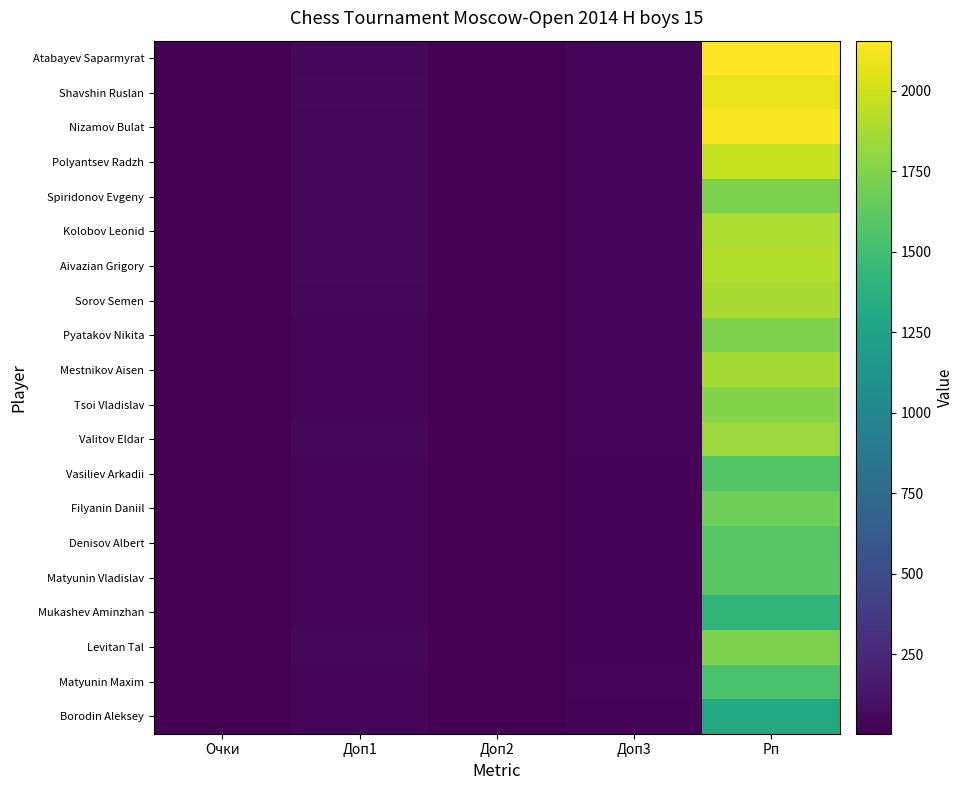

Reading left to right, what are all the values shown in this chart?

Atabayev Saparmyrat: Очки=8.0	Доп1=51.5	Доп2=7.0	Доп3=39.5	Рп=2156.0
Shavshin Ruslan: Очки=7.5	Доп1=54.5	Доп2=6.0	Доп3=41.0	Рп=2087.0
Nizamov Bulat: Очки=7.0	Доп1=52.0	Доп2=7.0	Доп3=38.0	Рп=2137.0
Polyantsev Radzh: Очки=6.5	Доп1=53.0	Доп2=6.0	Доп3=34.0	Рп=1966.0
Spiridonov Evgeny: Очки=6.5	Доп1=49.0	Доп2=5.0	Доп3=34.0	Рп=1734.0
Kolobov Leonid: Очки=6.5	Доп1=49.0	Доп2=5.0	Доп3=32.5	Рп=1888.0
Aivazian Grigory: Очки=6.0	Доп1=54.5	Доп2=5.0	Доп3=35.0	Рп=1906.0
Sorov Semen: Очки=6.0	Доп1=49.0	Доп2=5.0	Доп3=32.5	Рп=1884.0
Pyatakov Nikita: Очки=6.0	Доп1=45.0	Доп2=6.0	Доп3=31.0	Рп=1736.0
Mestnikov Aisen: Очки=6.0	Доп1=45.0	Доп2=5.0	Доп3=32.5	Рп=1862.0
Tsoi Vladislav: Очки=6.0	Доп1=44.0	Доп2=5.0	Доп3=31.5	Рп=1754.0
Valitov Eldar: Очки=5.5	Доп1=49.0	Доп2=4.0	Доп3=30.5	Рп=1829.0
Vasiliev Arkadii: Очки=5.5	Доп1=46.0	Доп2=5.0	Доп3=28.5	Рп=1578.0
Filyanin Daniil: Очки=5.5	Доп1=46.0	Доп2=4.0	Доп3=28.5	Рп=1680.0
Denisov Albert: Очки=5.5	Доп1=45.0	Доп2=5.0	Доп3=27.5	Рп=1593.0
Matyunin Vladislav: Очки=5.5	Доп1=42.5	Доп2=5.0	Доп3=29.0	Рп=1603.0
Mukashev Aminzhan: Очки=5.5	Доп1=40.0	Доп2=4.0	Доп3=22.5	Рп=1410.0
Levitan Tal: Очки=5.0	Доп1=49.5	Доп2=5.0	Доп3=27.0	Рп=1735.0
Matyunin Maxim: Очки=5.0	Доп1=46.0	Доп2=4.0	Доп3=29.5	Рп=1536.0
Borodin Aleksey: Очки=5.0	Доп1=45.0	Доп2=4.0	Доп3=27.0	Рп=1310.0